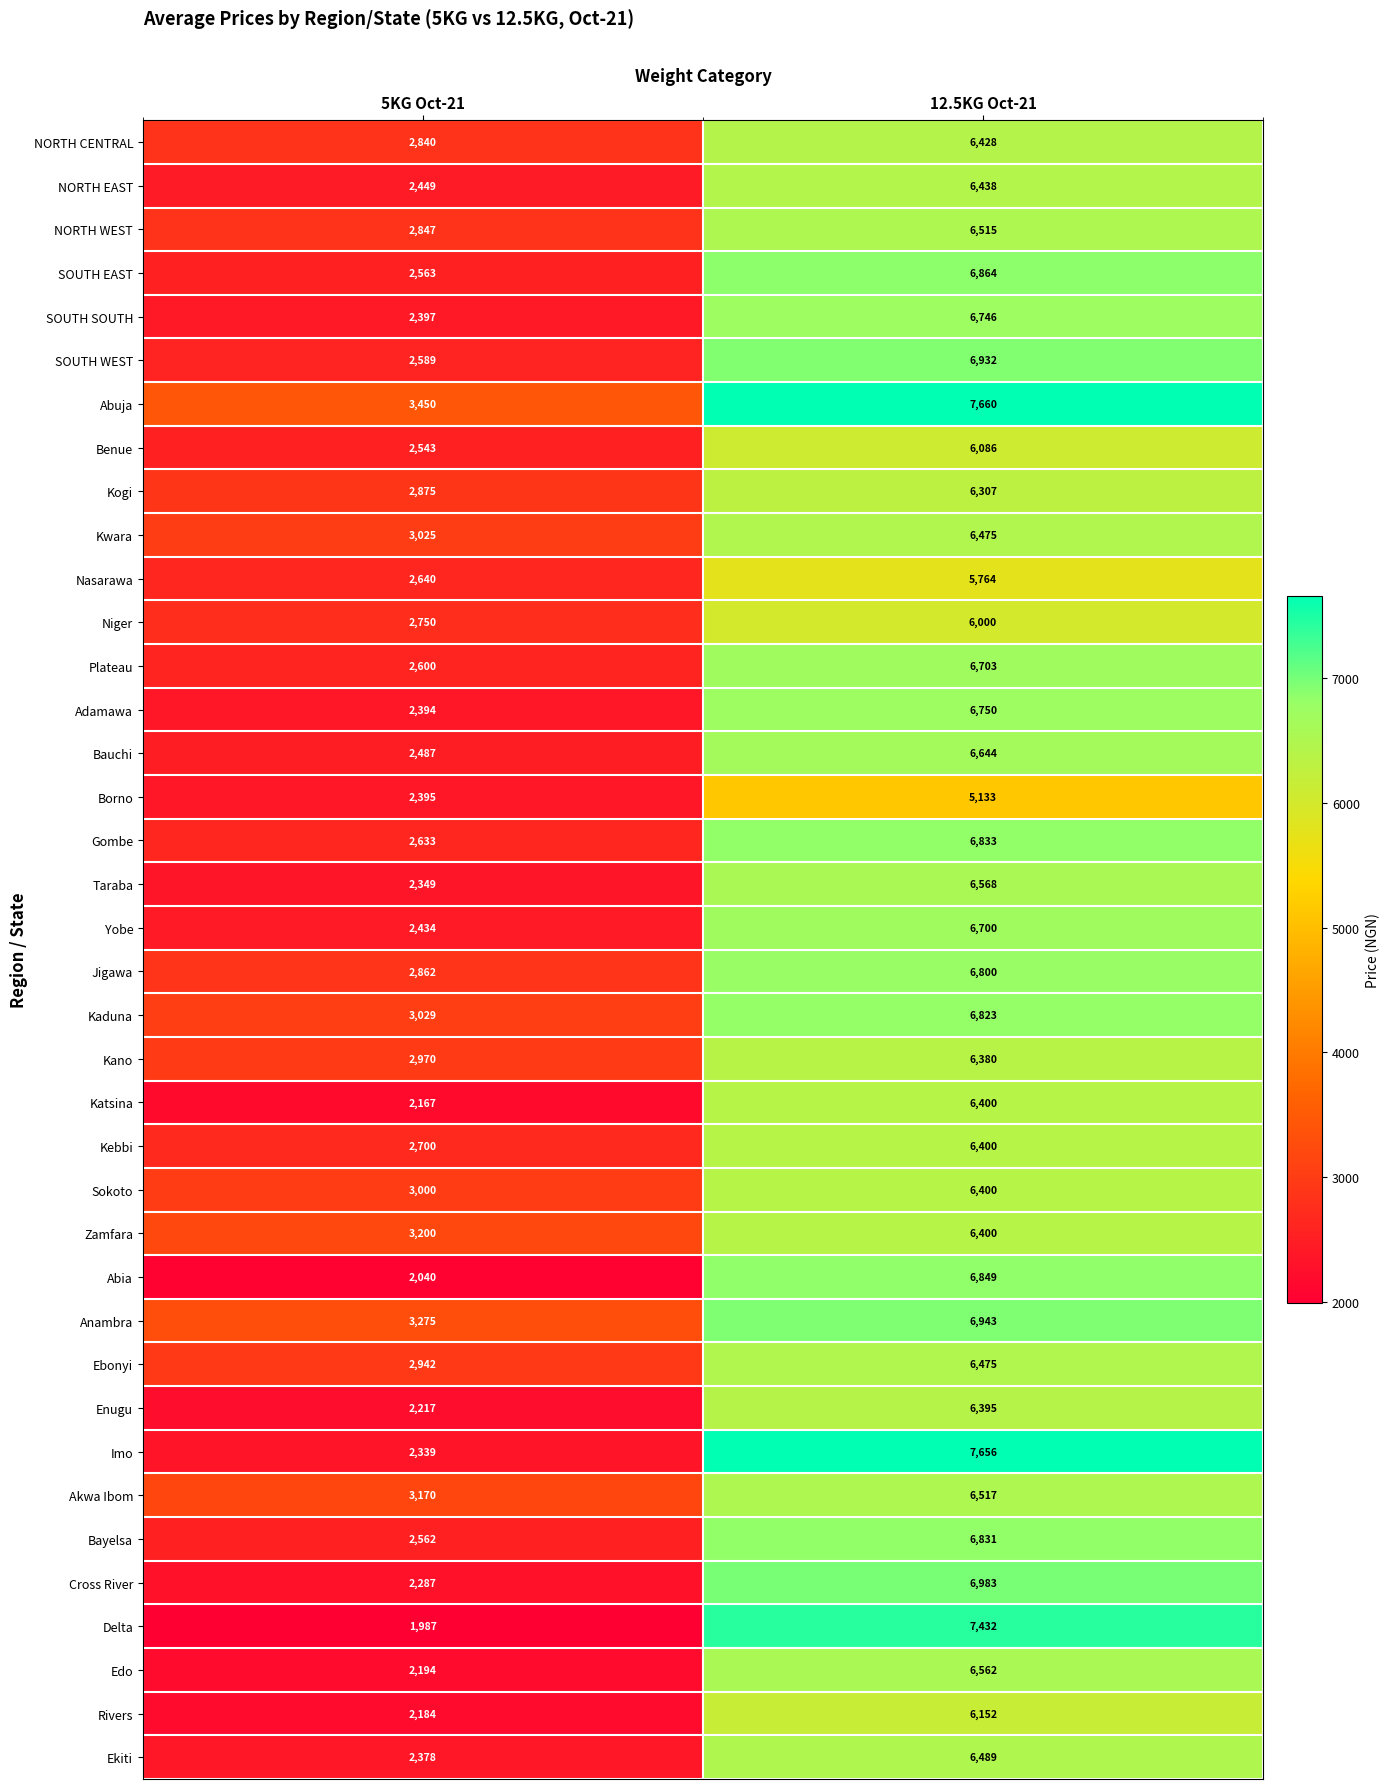

At how many categories does at least one series exceed 6014?

1